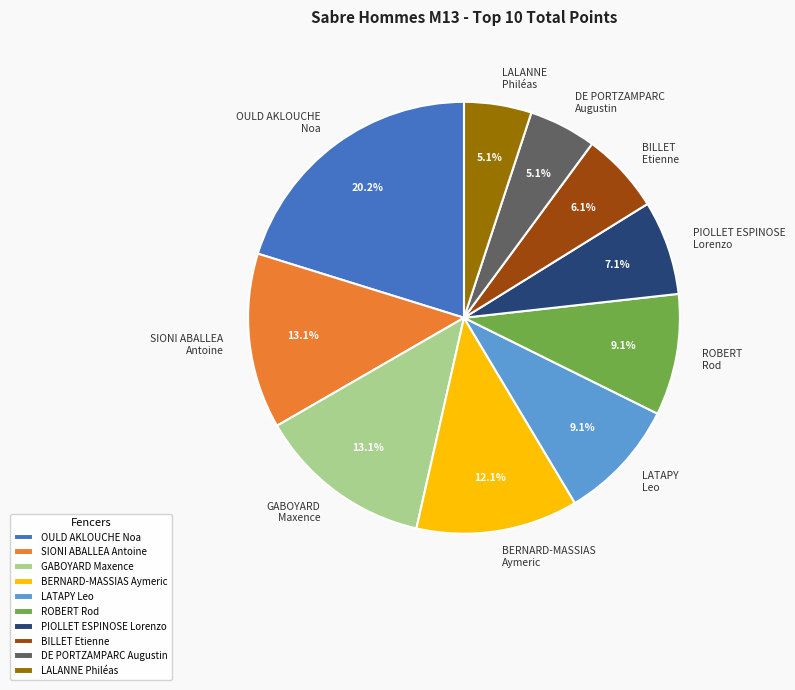

What is the ratio of the value at ROBERT Rod to the value at BILLET Etienne?

1.5